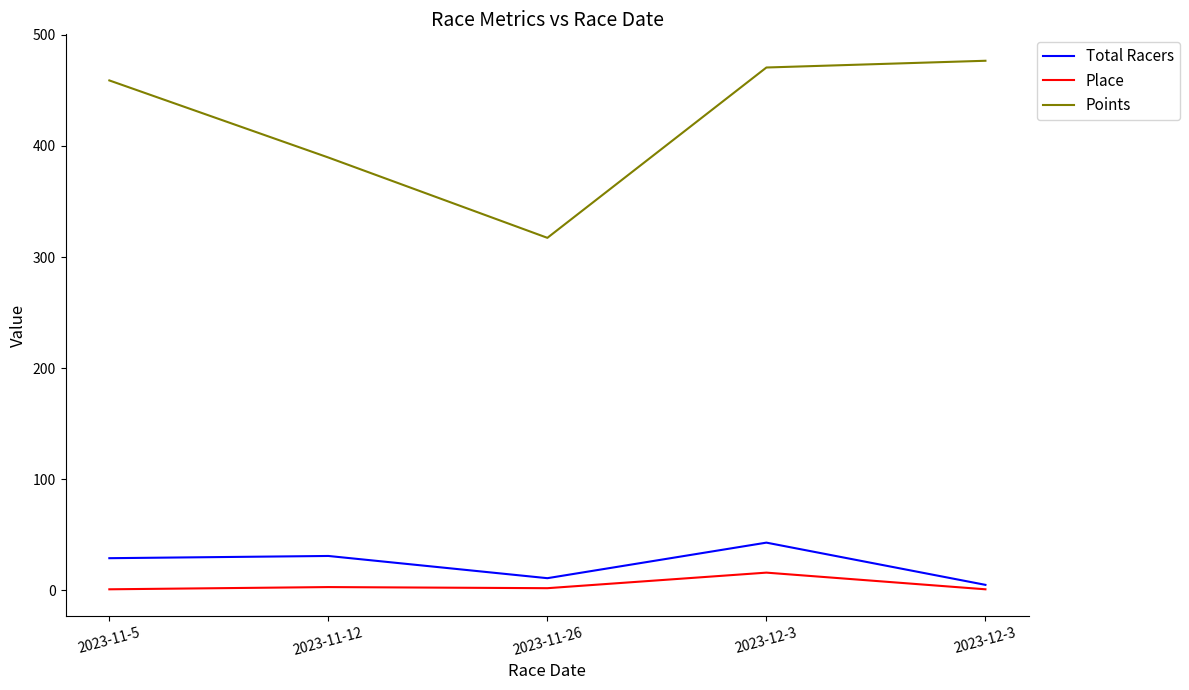

Is it true that Total Racers equals 72.8 at 2023-12-3?

False